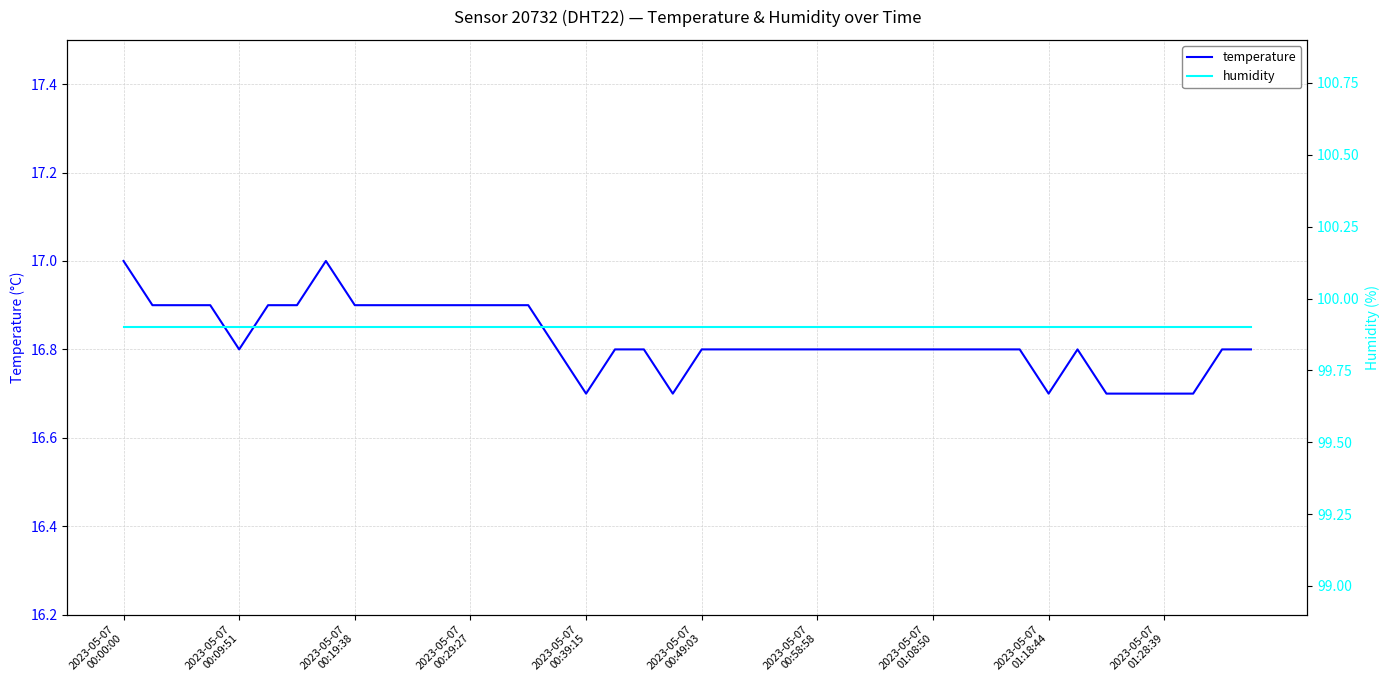

What is the maximum value shown in the chart?

99.9